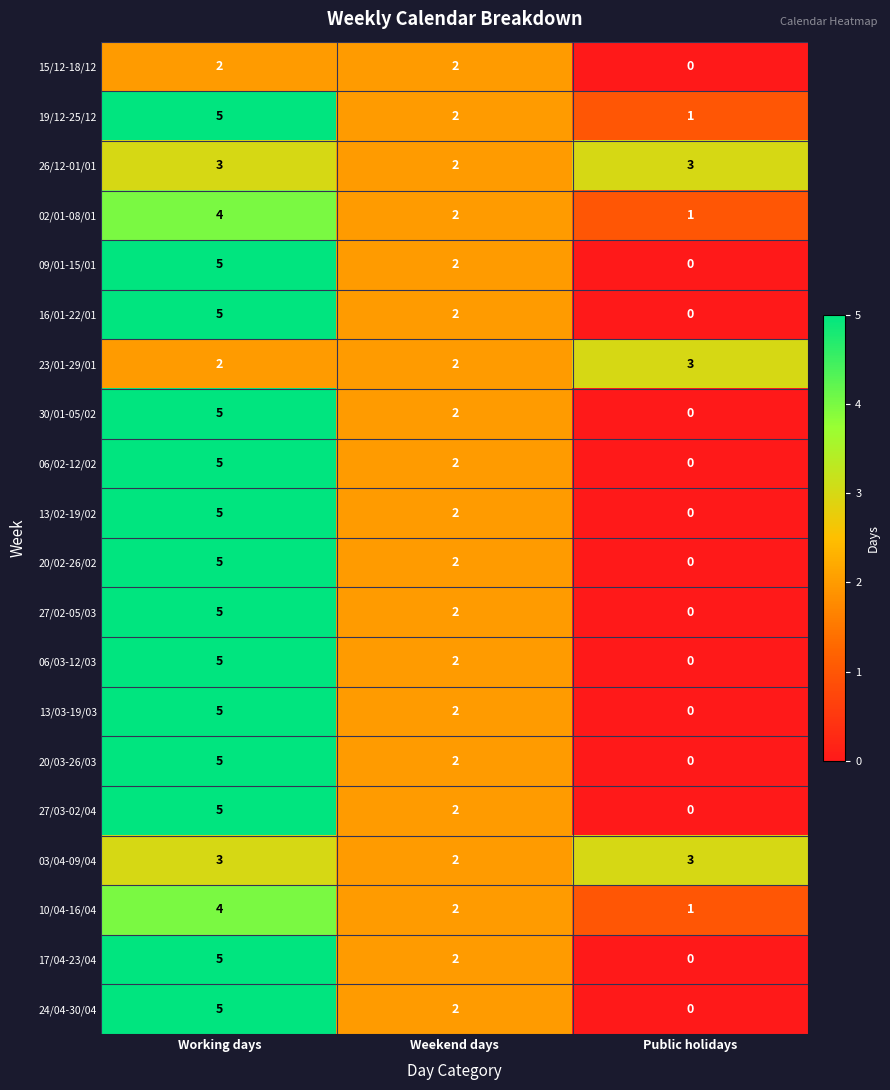

The value of 17/04-23/04 at Working days is 5. True or false?

True